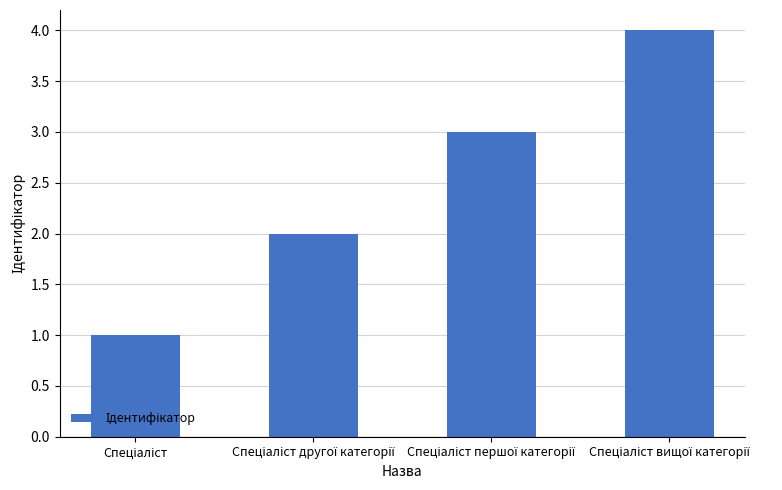

What is the greatest value displayed?

4